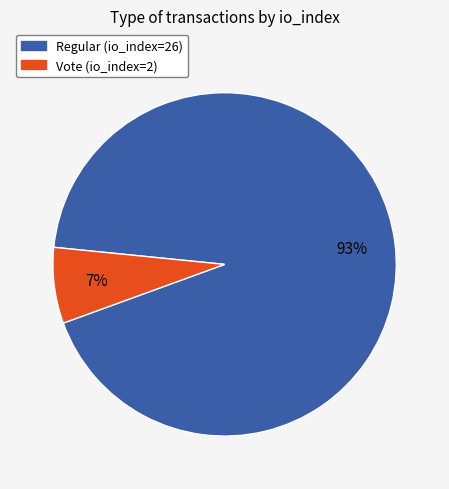

To the nearest percent, what percentage of the pie is Vote (io_index=2)?

7%